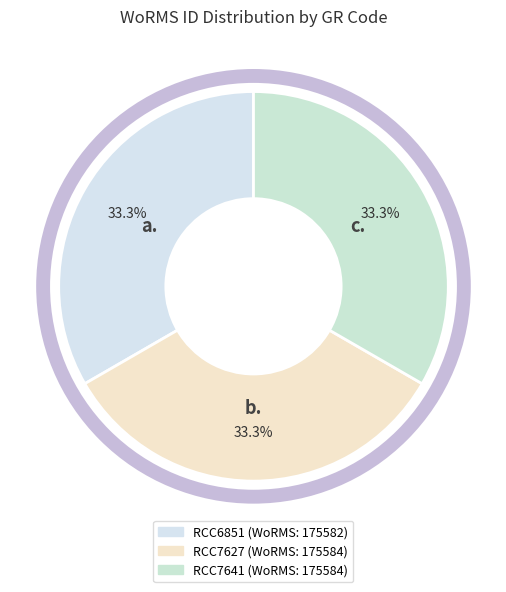

Which slice is the smallest?

RCC6851